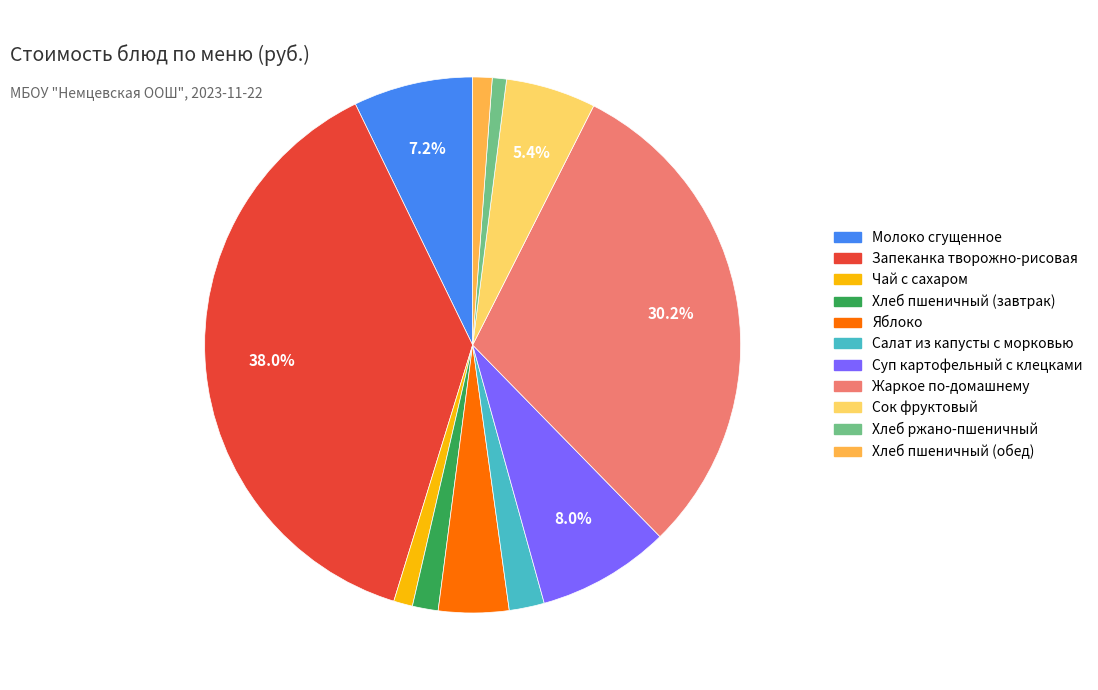

What percentage is the Салат из капусты с морковью slice, to the nearest percent?

2%